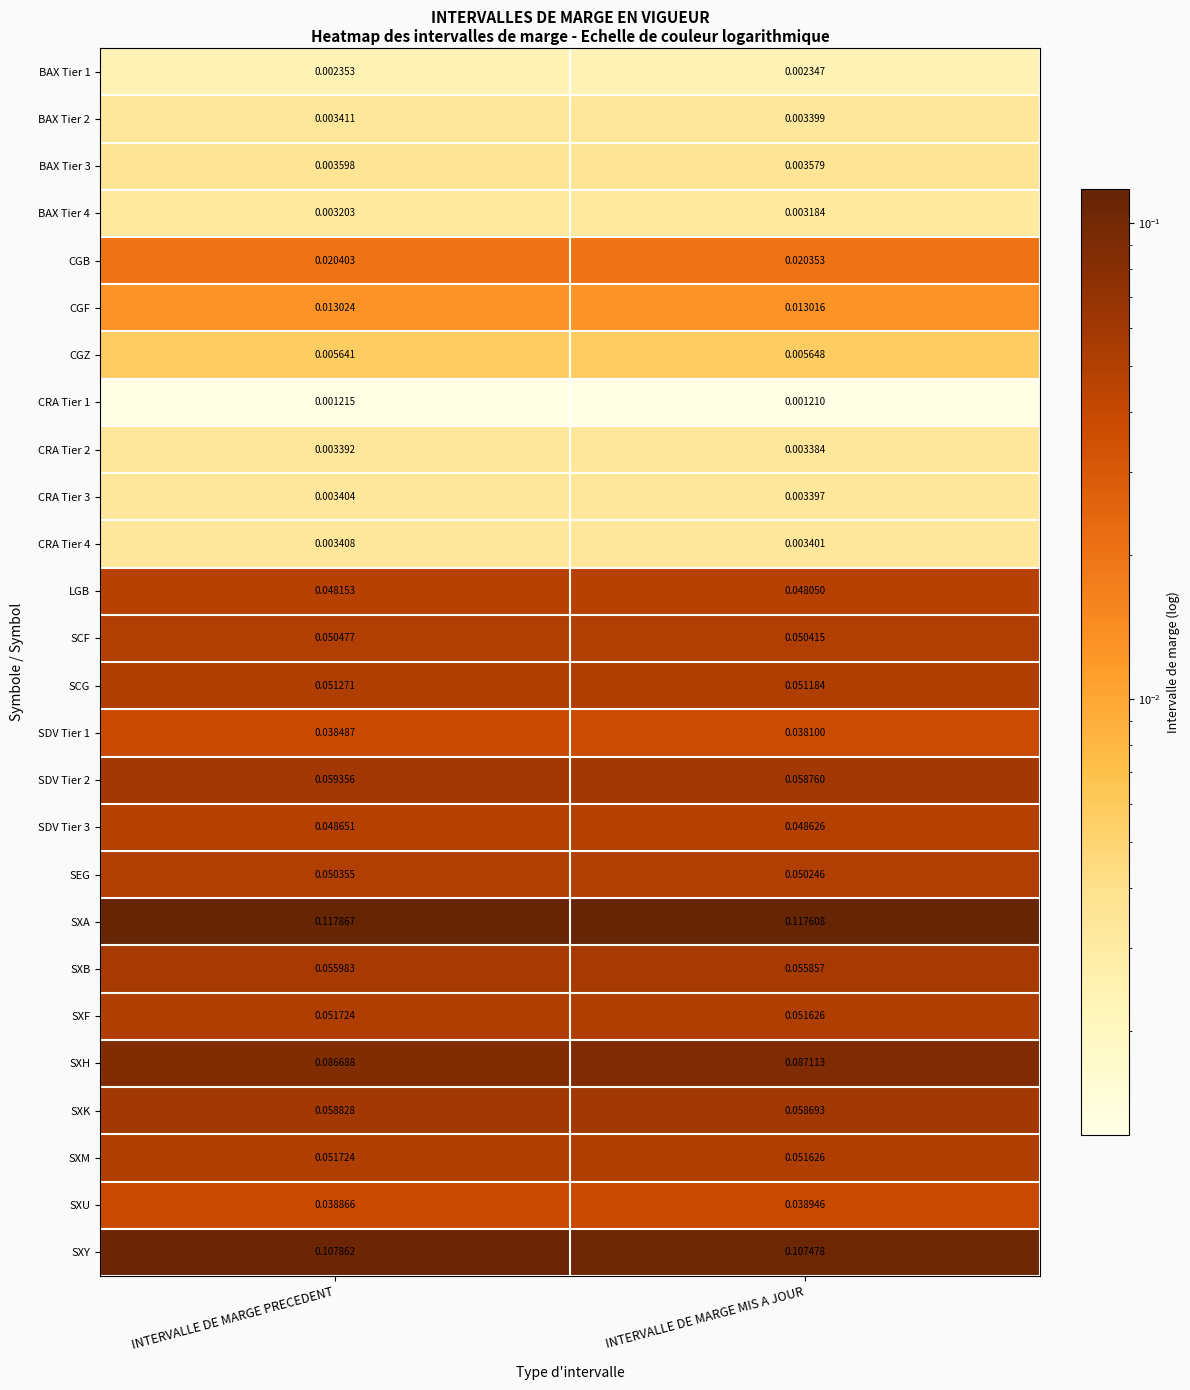

List the labels in order of BAX Tier 1 value, largest first.

INTERVALLE DE MARGE PRECEDENT, INTERVALLE DE MARGE MIS A JOUR